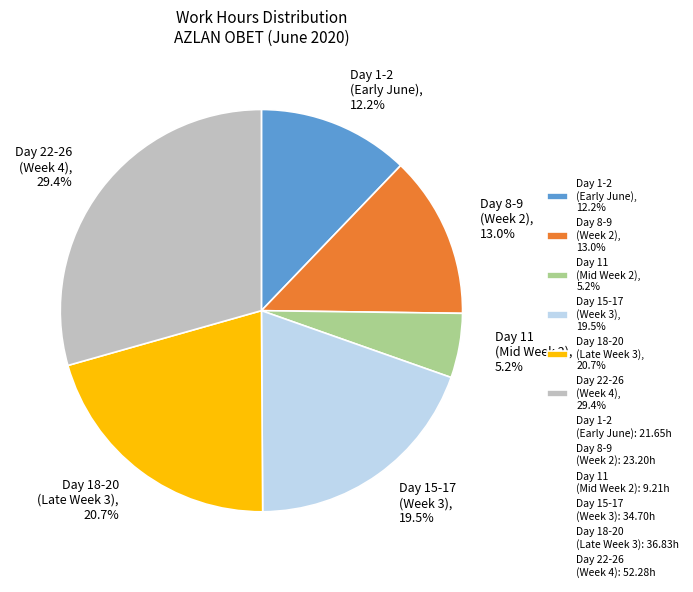

What is the smallest slice in the pie chart?

Day 11 (Mid Week 2), 5.2%